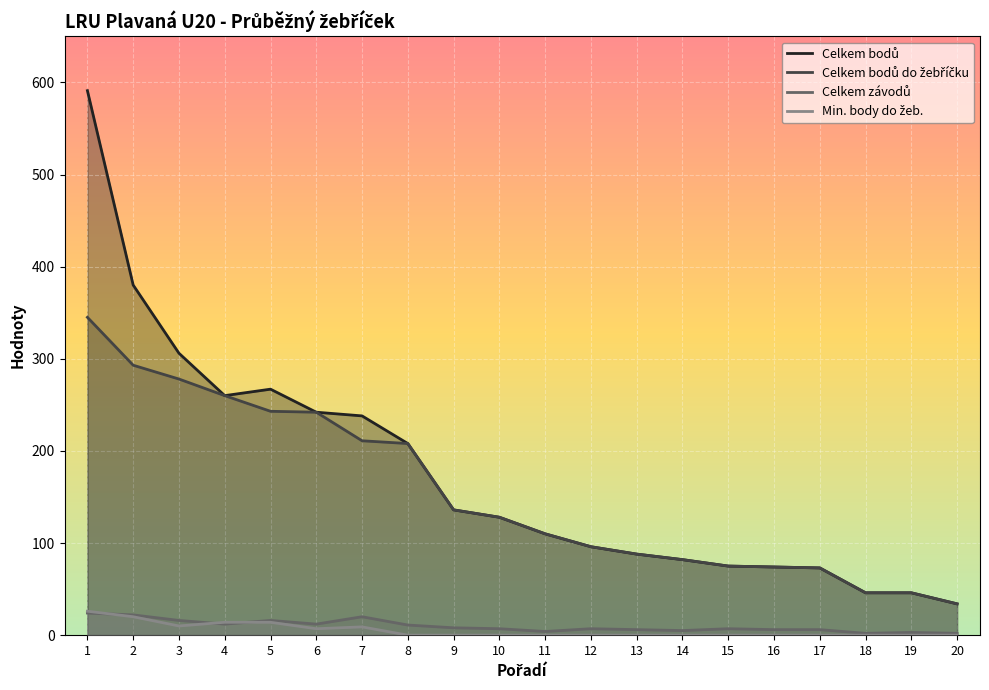

What is the value of the Celkem závodů point at the 6th from the left?

12